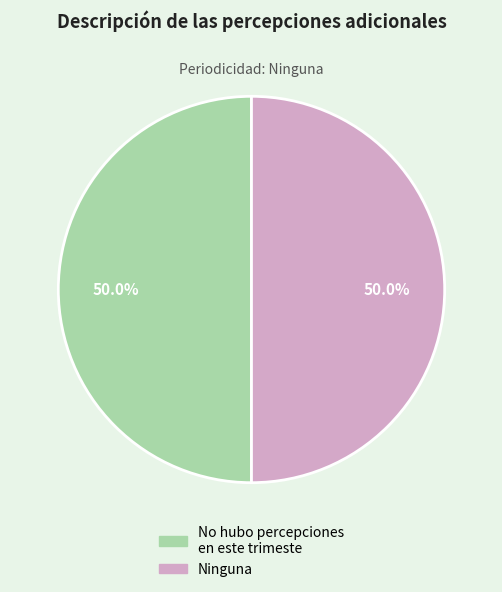

To the nearest percent, what is the combined percentage of Ninguna and No hubo percepciones en este trimeste?

100%